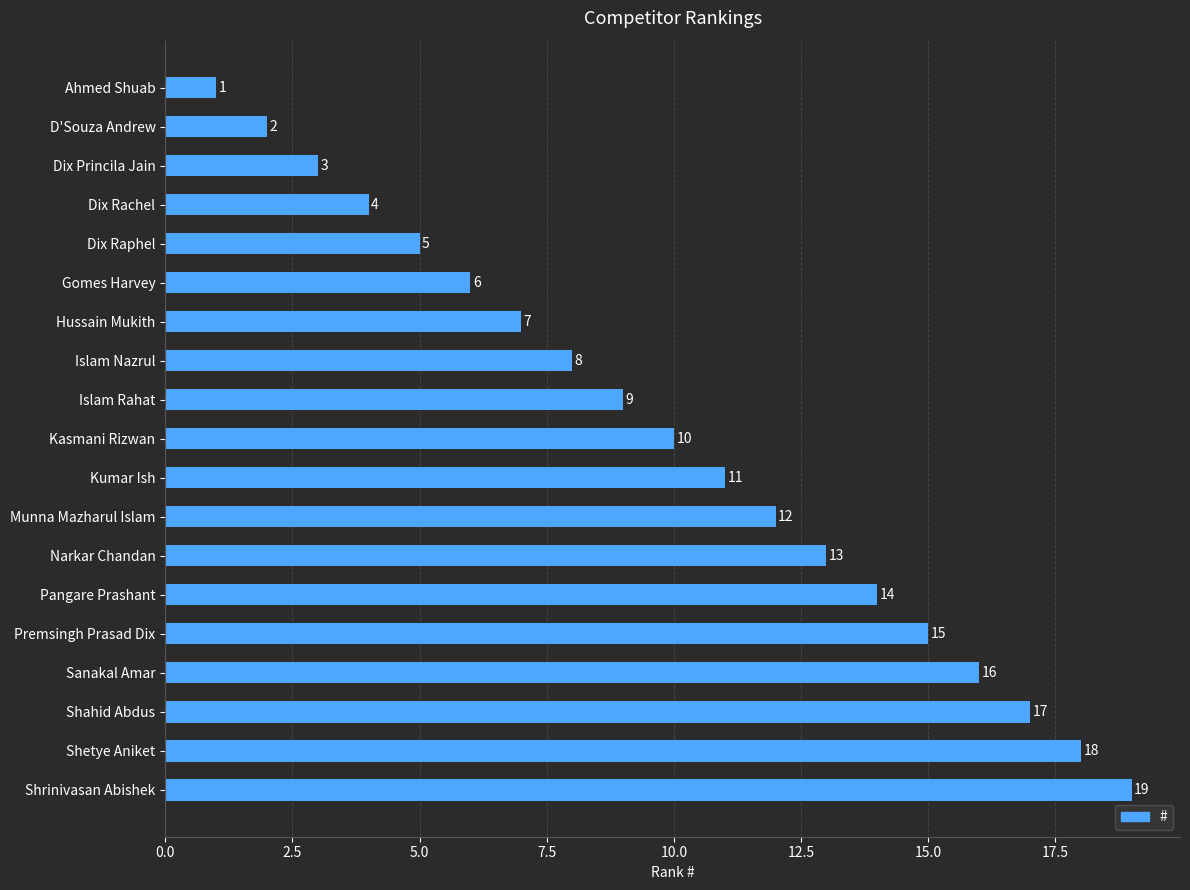

The chart shows a value of 9 at Premsingh Prasad Dix. True or false?

False